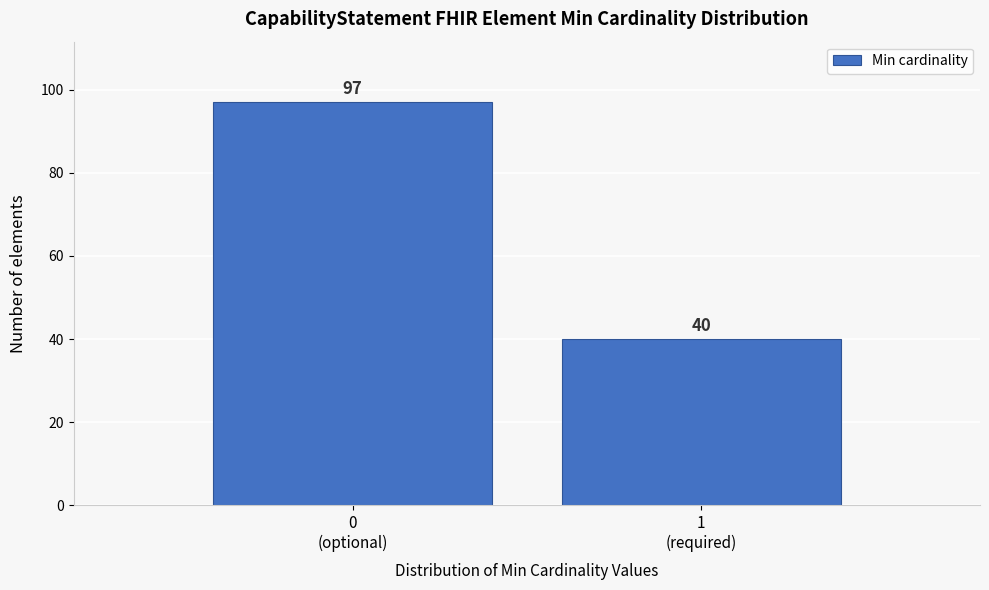

Reading right to left, extract all data points from this chart.

40	97